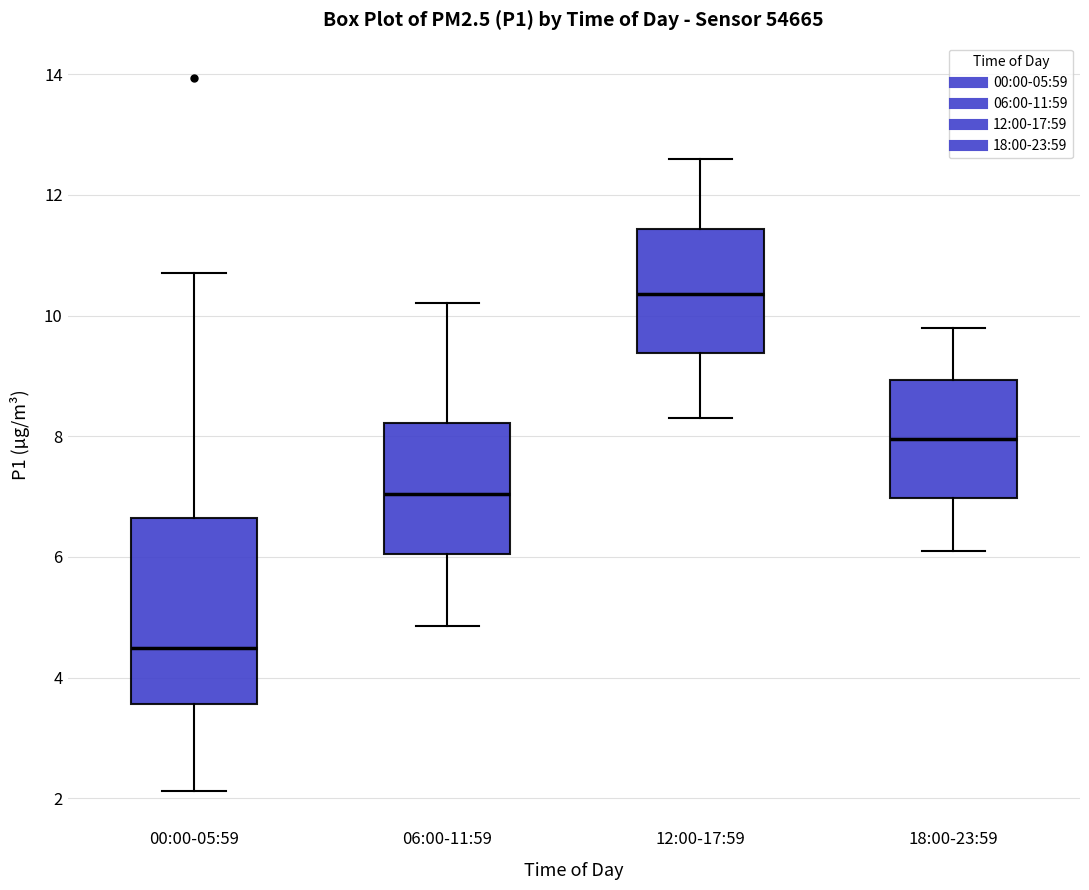

Comparing the boxes themselves (not the whiskers), which one is the tallest?

00:00-05:59